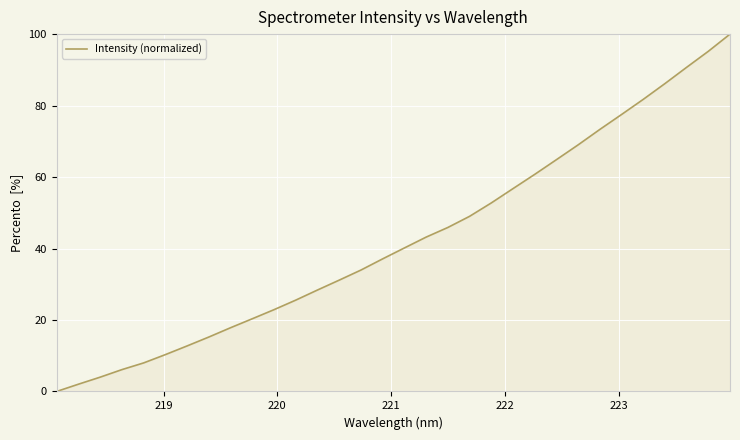

What is the maximum value shown in the chart?

100.0